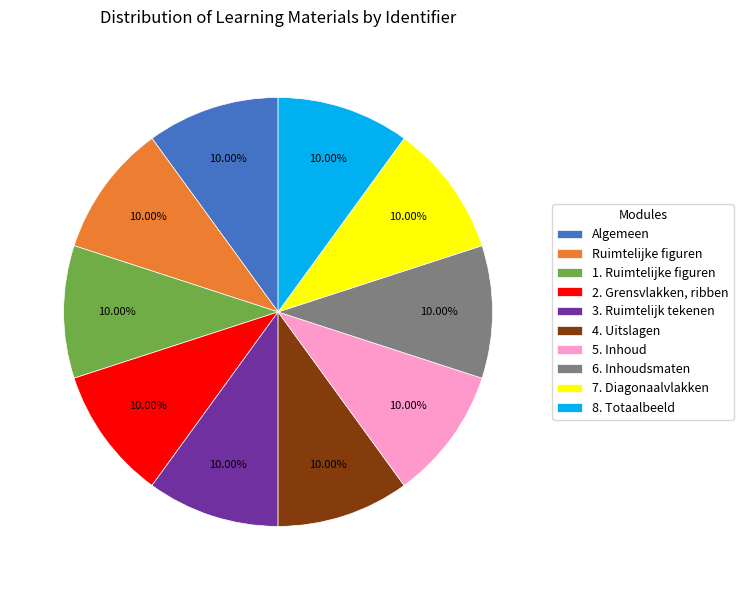

True or false: 5. Inhoud accounts for 19% of the total.

False